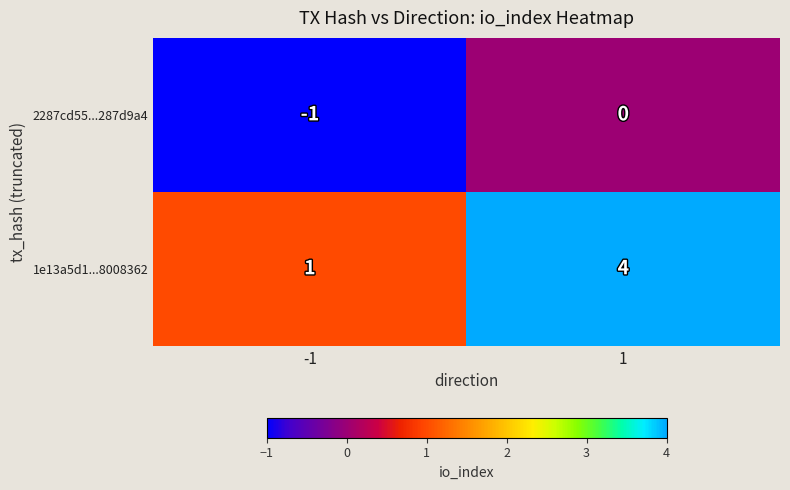

Reading left to right, extract all data points from this chart.

2287cd55...287d9a4: -1	0
1e13a5d1...8008362: 1	4